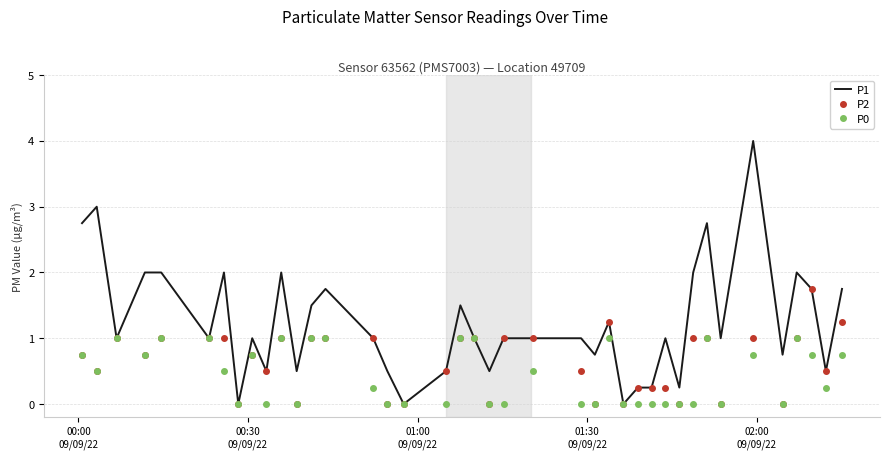

Which series has the largest total across all categories?

P1